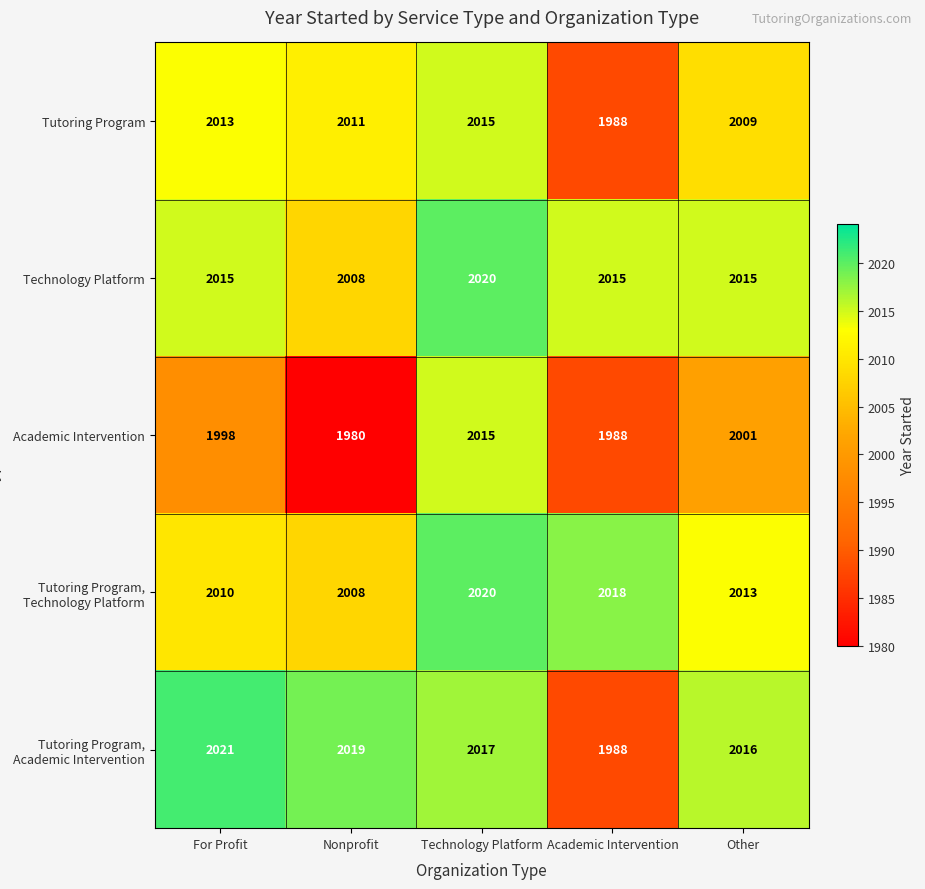

Which series changed the most between For Profit and Technology Platform?

Academic Intervention